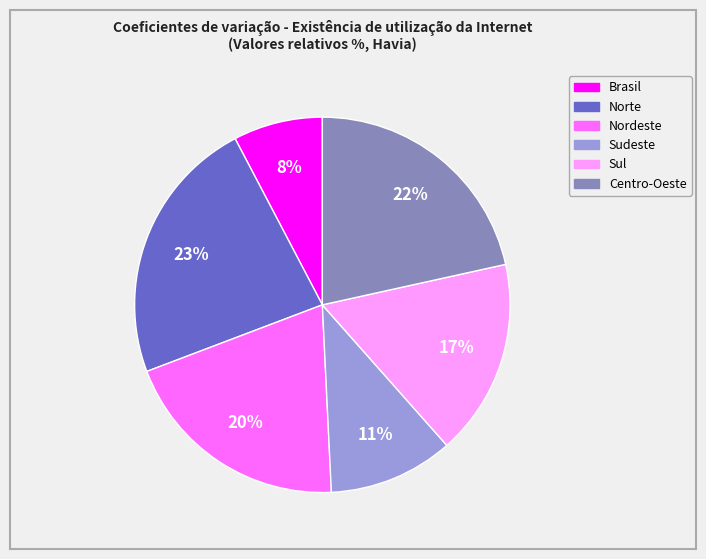

How many segments does this pie chart have?

6